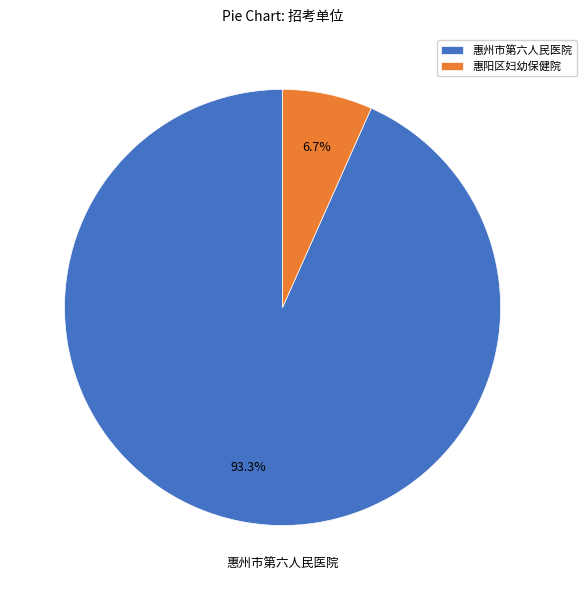

What portion of the pie excludes 惠阳区妇幼保健院?

93.3%